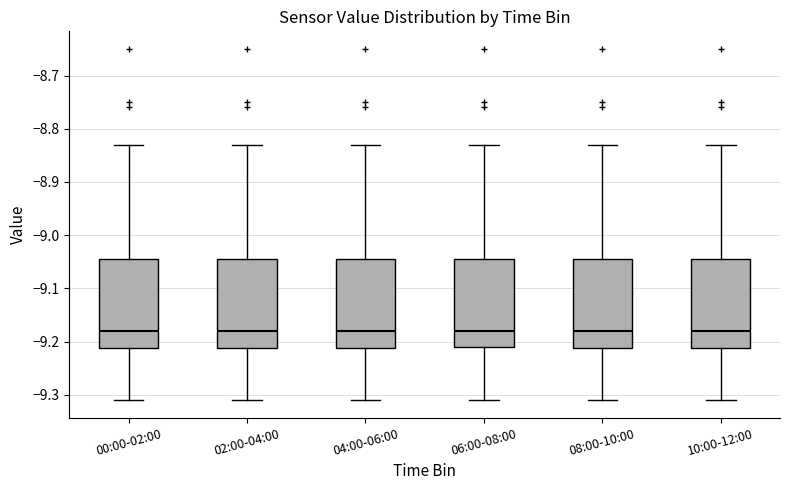

Reading left to right, read every box against the y-axis: the position of its median line, the range the box covers, and the ends of its whiskers. The values are not printed on the chart, so give them approximately, as read against the axis.

00:00-02:00: median -9.18, box -9.21 to -9.04, whiskers -9.31 to -8.83
02:00-04:00: median -9.18, box -9.21 to -9.04, whiskers -9.31 to -8.83
04:00-06:00: median -9.18, box -9.21 to -9.04, whiskers -9.31 to -8.83
06:00-08:00: median -9.18, box -9.21 to -9.04, whiskers -9.31 to -8.83
08:00-10:00: median -9.18, box -9.21 to -9.04, whiskers -9.31 to -8.83
10:00-12:00: median -9.18, box -9.21 to -9.04, whiskers -9.31 to -8.83